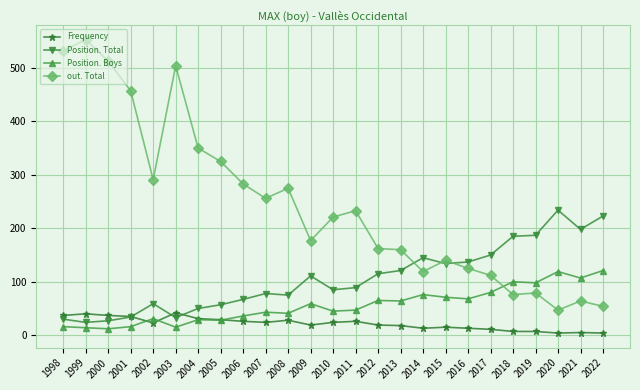

True or false: Position. Boys and out. Total cross at least once.

True